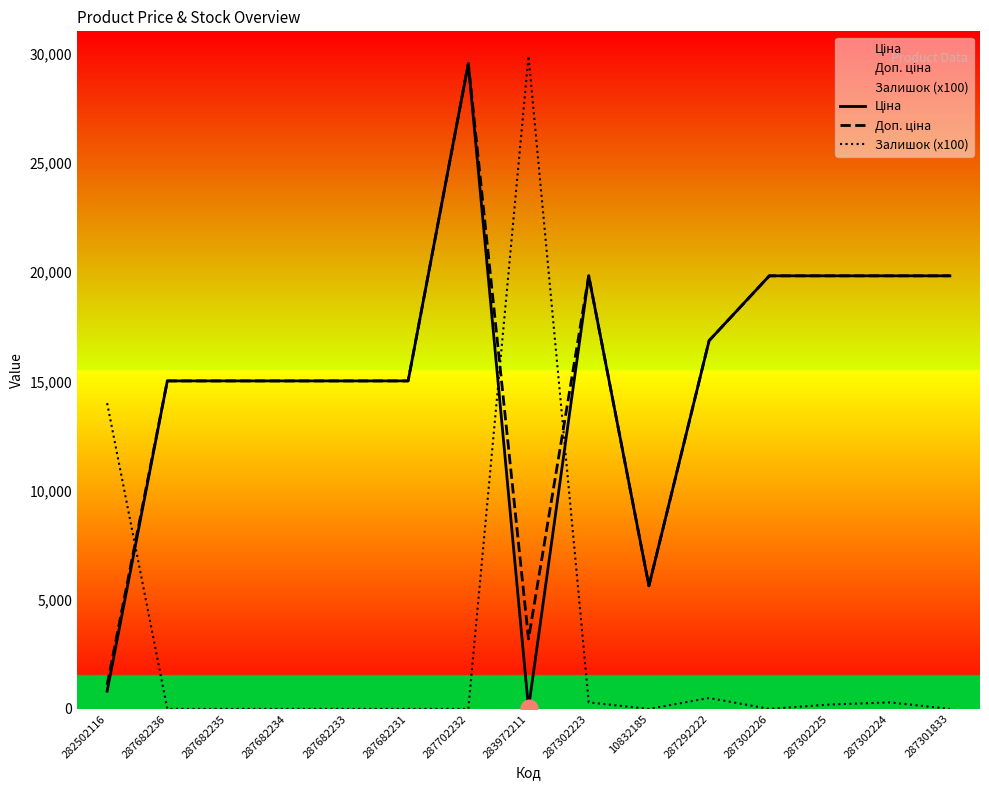

Which category has the lowest value in the Залишок (x100) series?

287682236